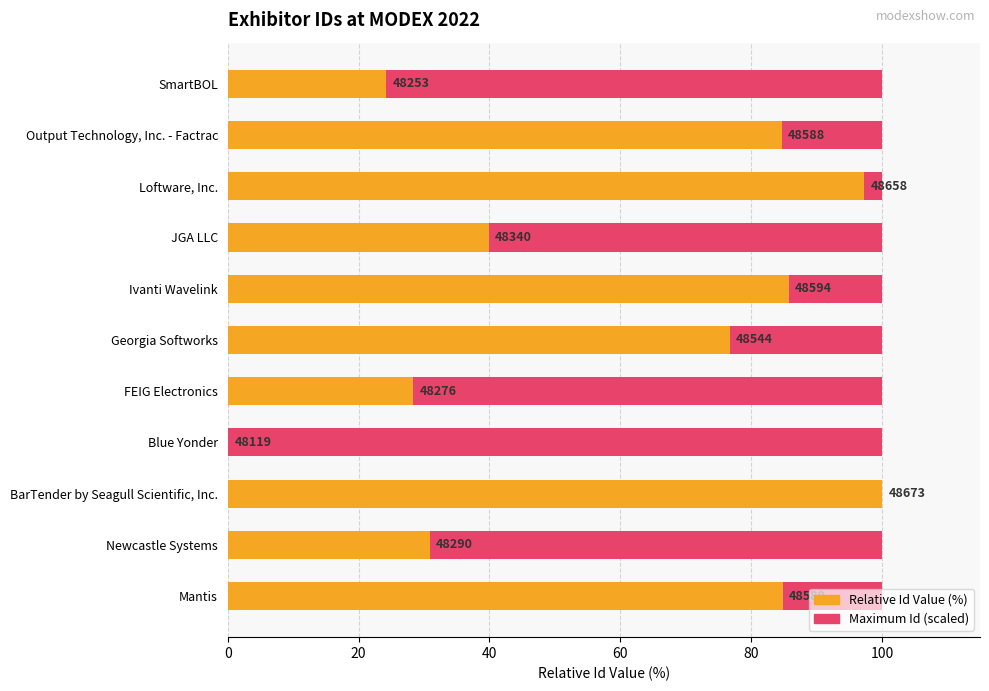

What is the approximate value of Relative Id Value (%) at Loftware, Inc.?

97.3